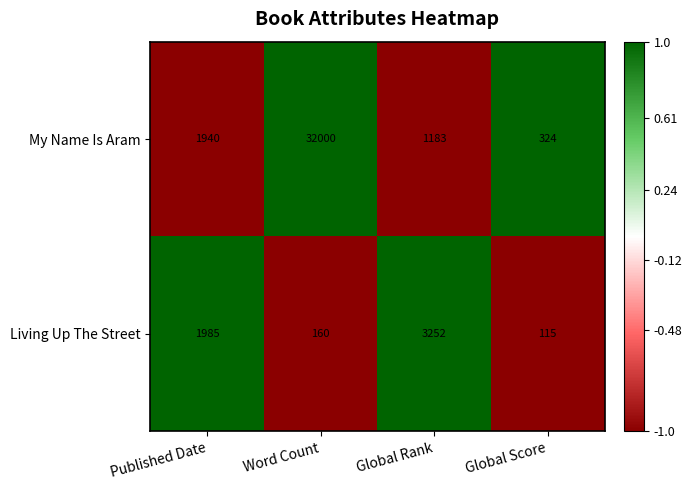

The value of Living Up The Street at Global Rank is 3252. True or false?

True